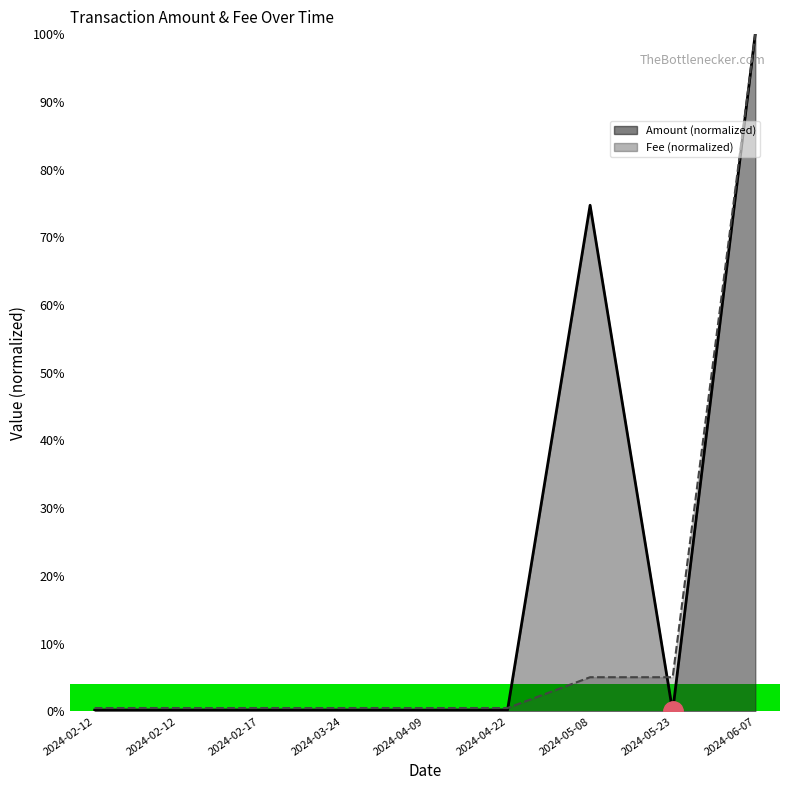

List the labels in order of Amount value, smallest first.

2024-05-23, 2024-04-09, 2024-03-24, 2024-02-12, 2024-02-12, 2024-02-17, 2024-04-22, 2024-05-08, 2024-06-07